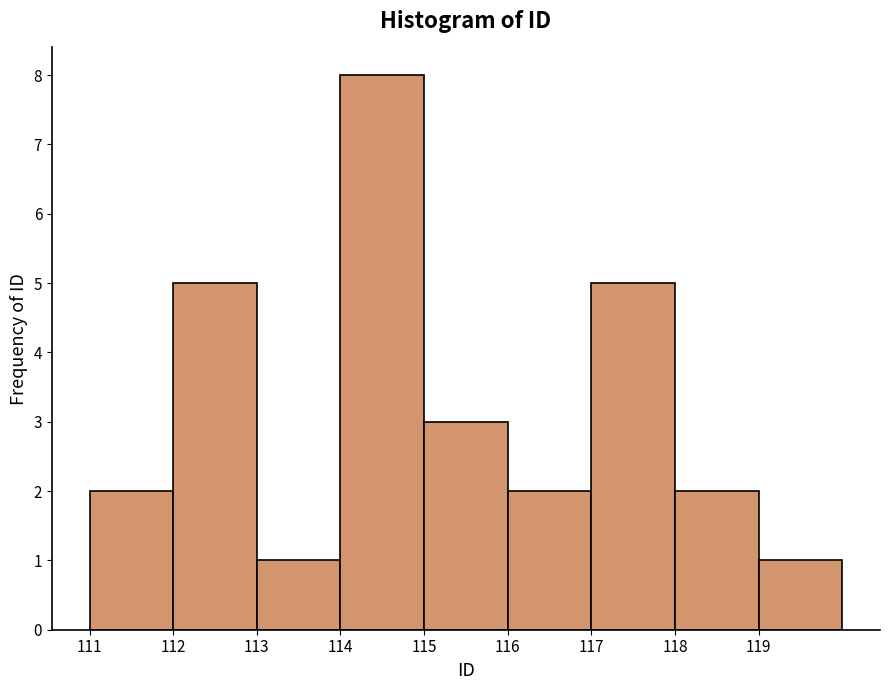

Reading left to right, list every bar in this chart as the range it spans on the x-axis followed by its height. The values are not printed on the chart, so give them approximately, as read against the axis.

111 to 112: 2
112 to 113: 5
113 to 114: 1
114 to 115: 8
115 to 116: 3
116 to 117: 2
117 to 118: 5
118 to 119: 2
119 to 120: 1